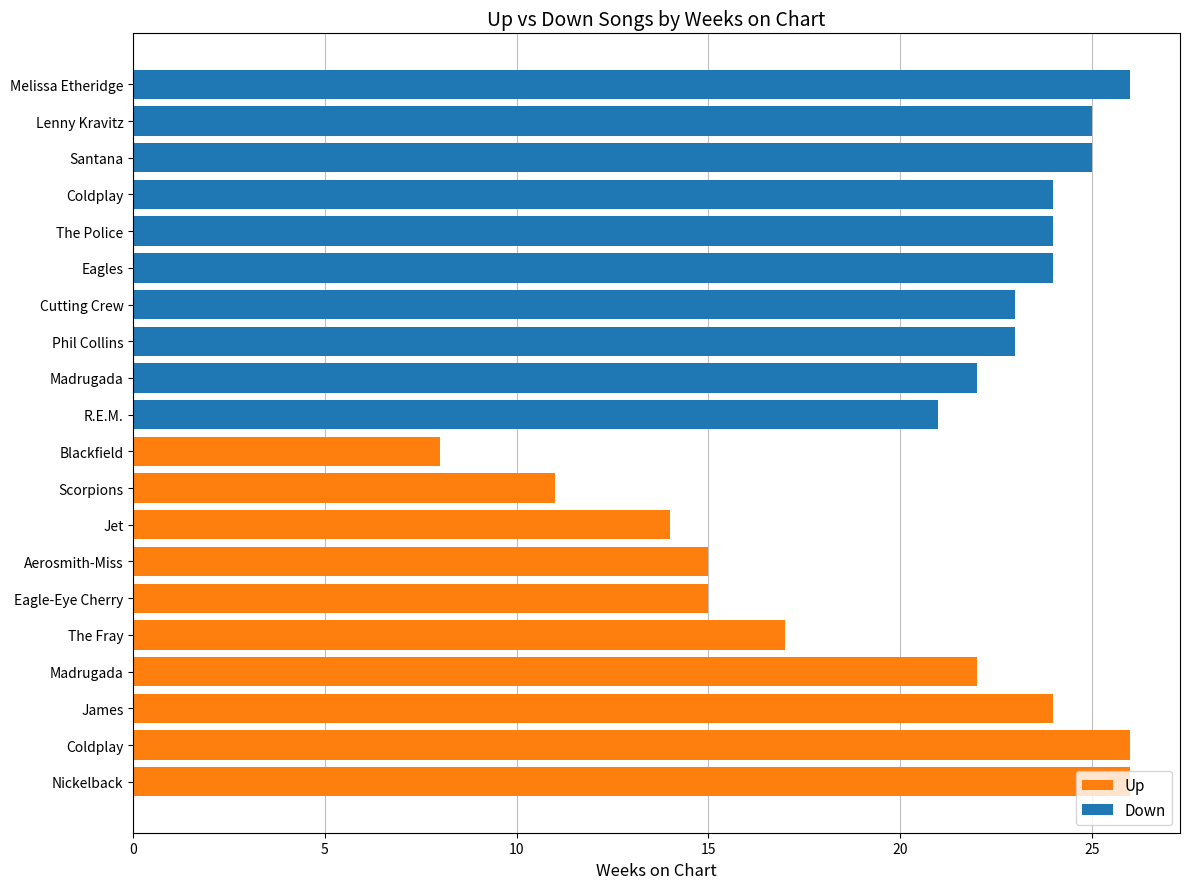

How many data points does each series have?

10